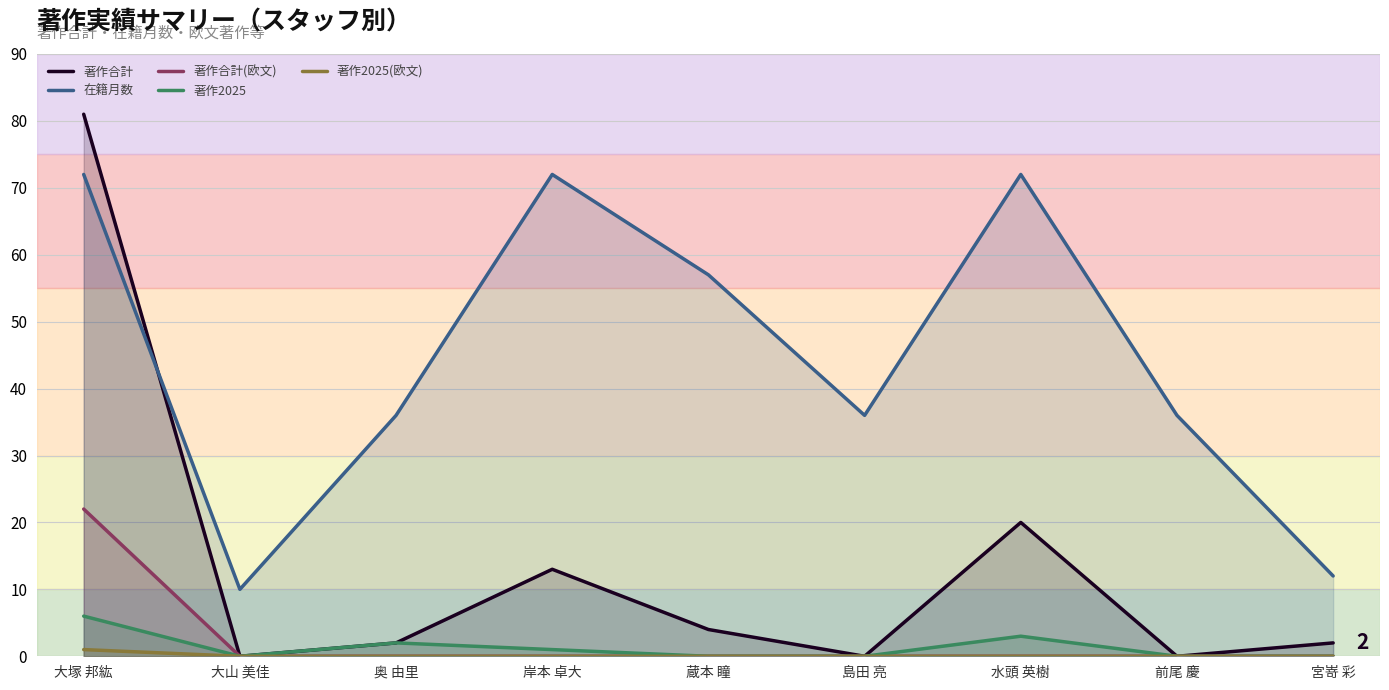

True or false: 著作合計(欧文) and 著作2025 intersect in this chart.

False